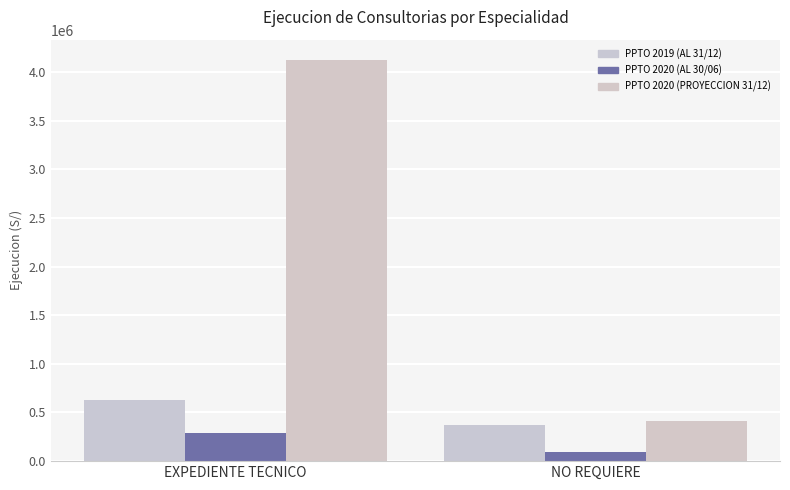

What is the sum of all PPTO 2020 (AL 30/06) values?

380738.0